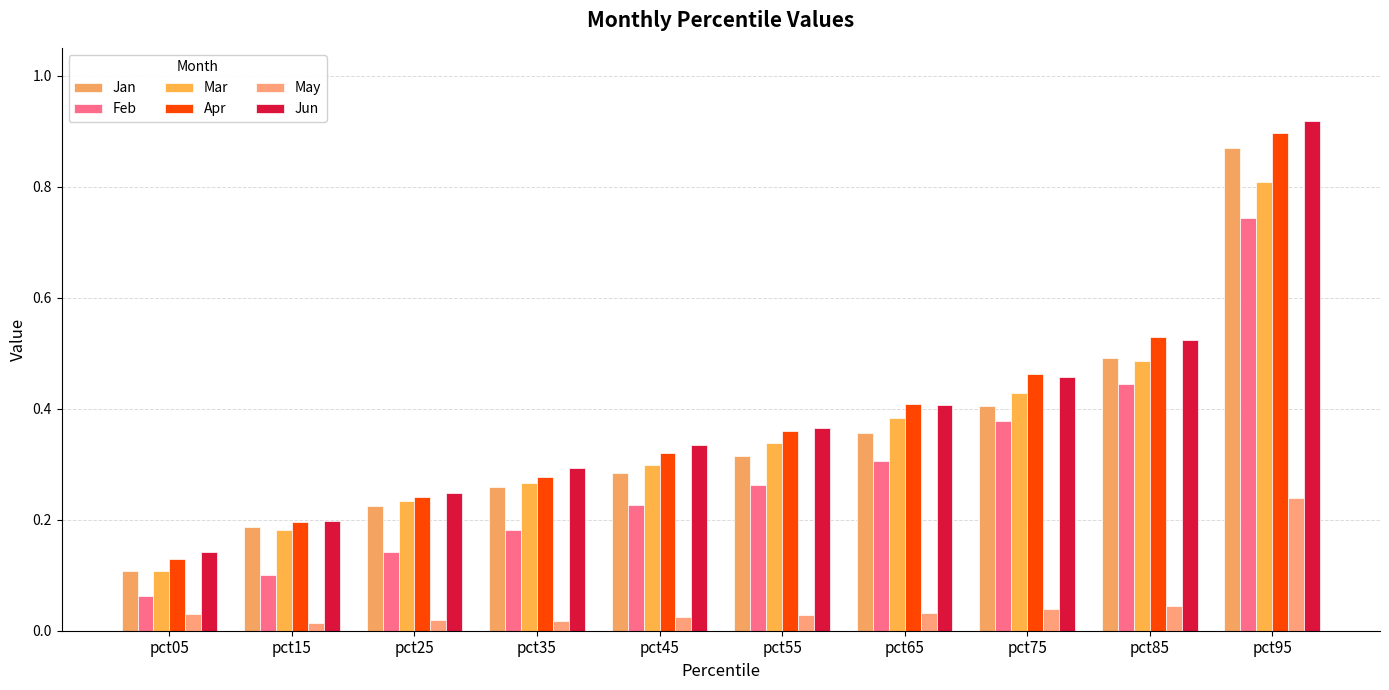

Does the chart contain stacked bars?

No